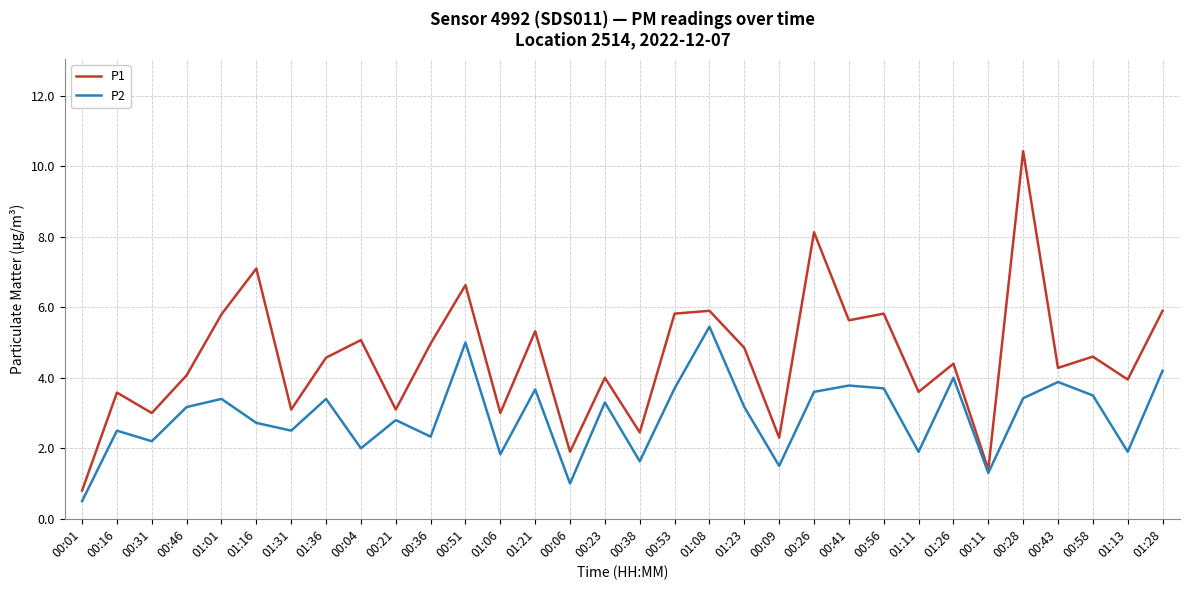

In P2, how many points are lower than both neighbors (excluding endpoints)?

11